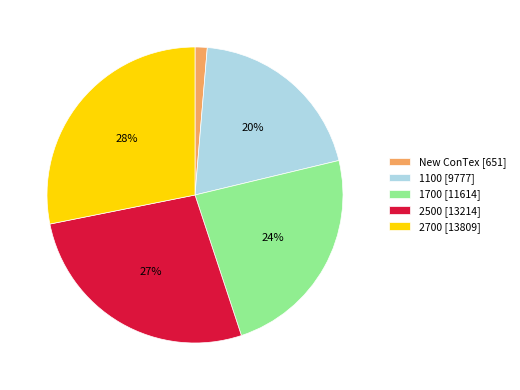

What is the largest slice in the pie chart?

2700